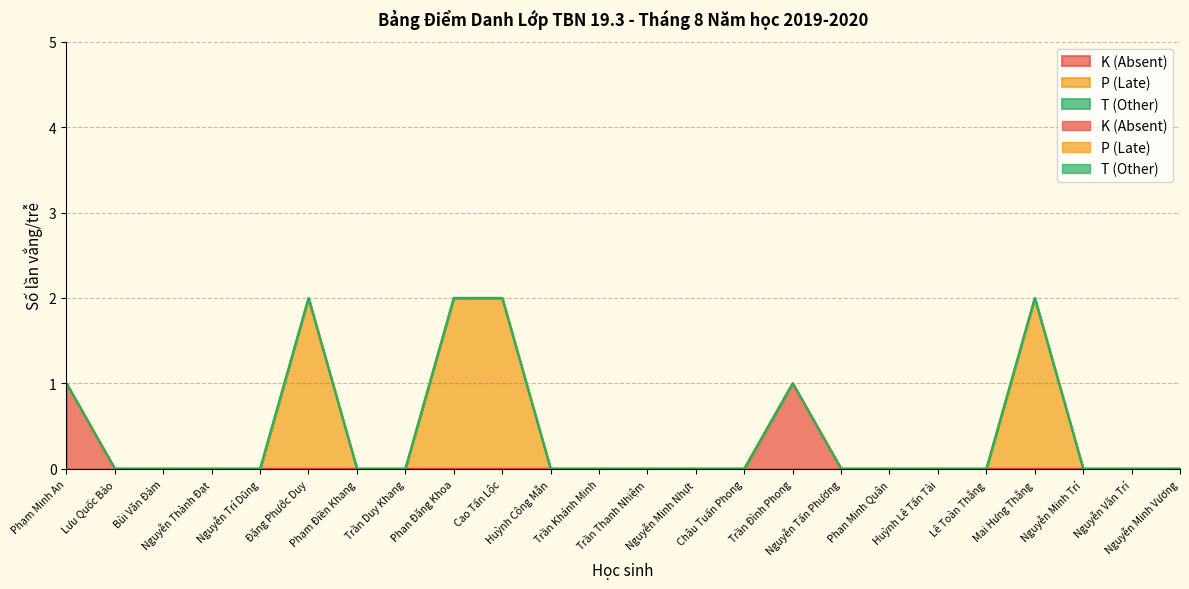

At which category does the chart reach its minimum across all series?

Lưu Quốc Bảo